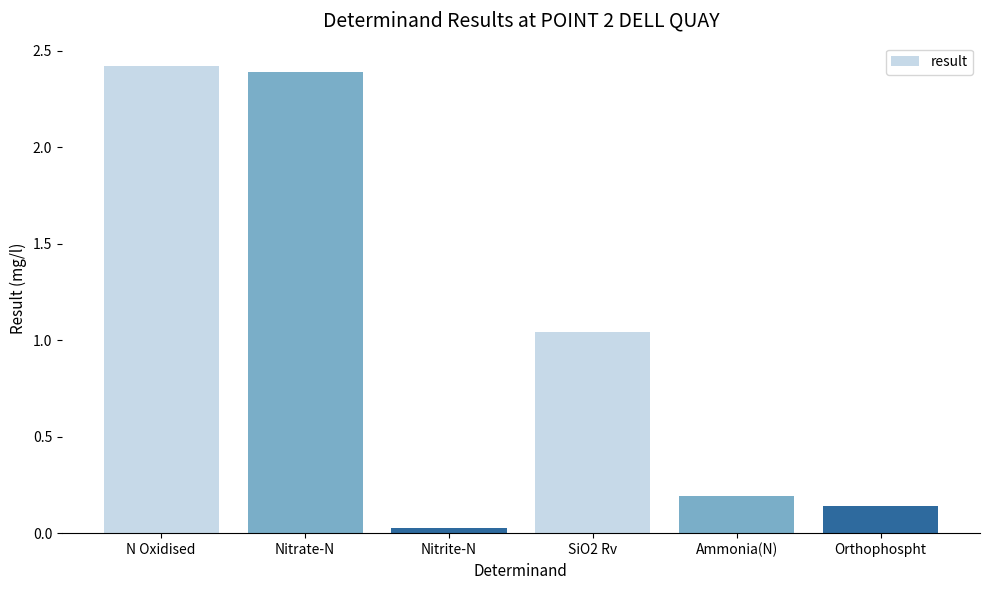

Between Nitrite-N and N Oxidised, which is larger?

N Oxidised